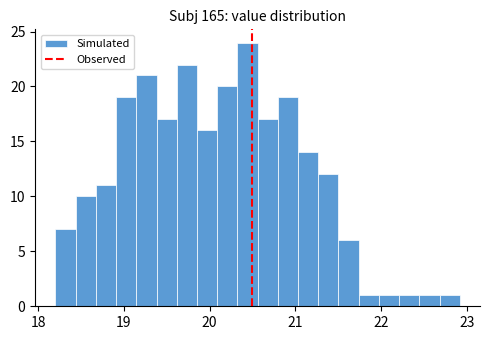

Read against the x-axis, roughly where is the centre of the tallest bar?

20.4